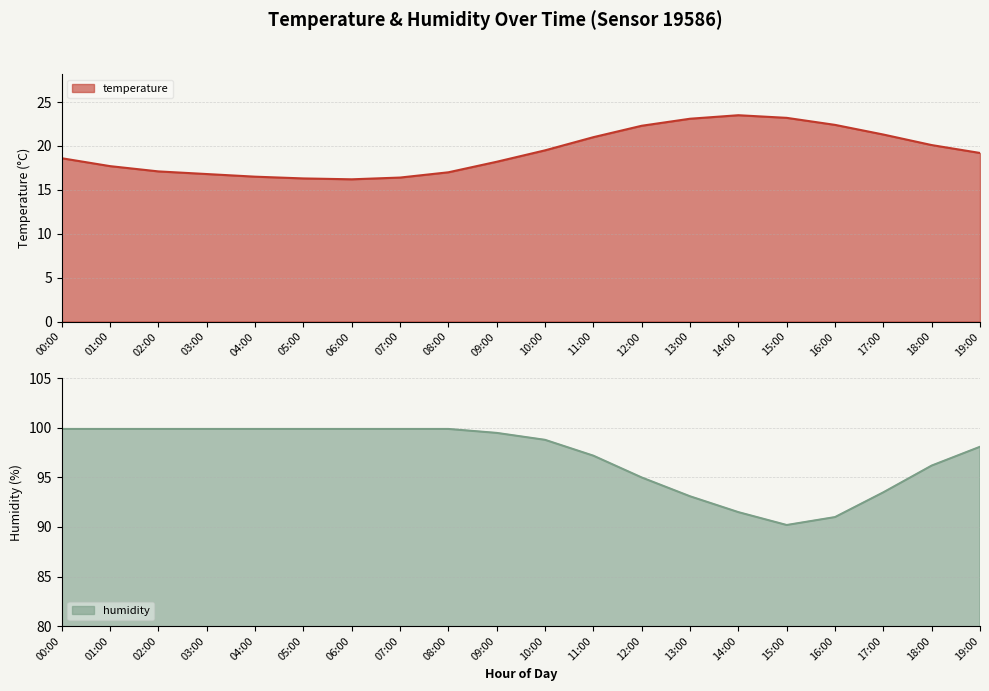

Rank the series by their average value, from highest to lowest.

humidity, temperature